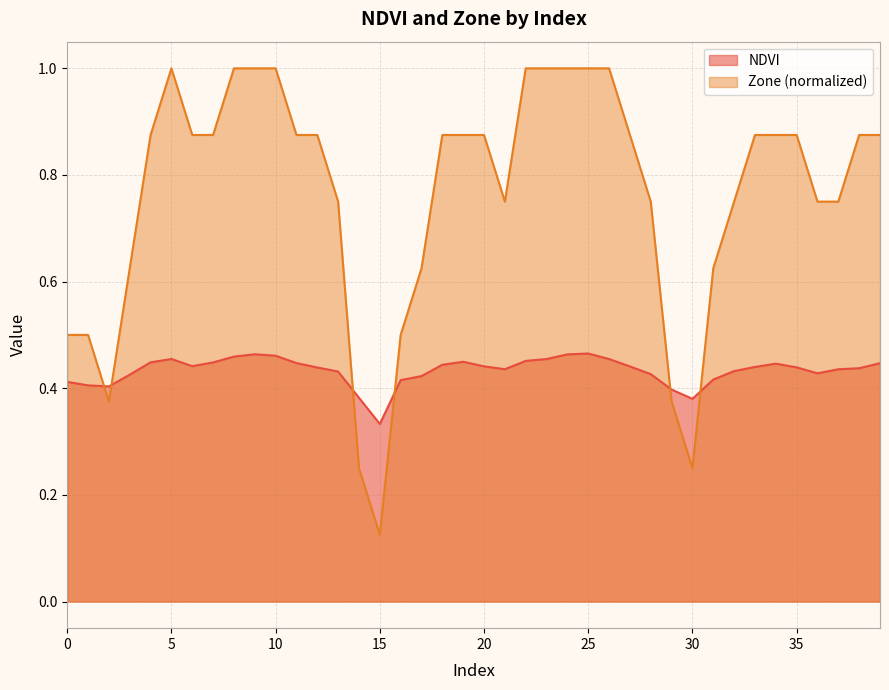

At which category does the chart reach its minimum across all series?

15